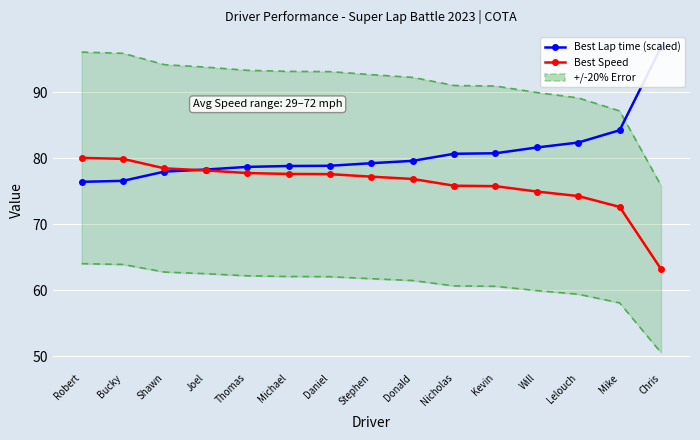

Which series has the largest total across all categories?

Best Lap time (scaled)